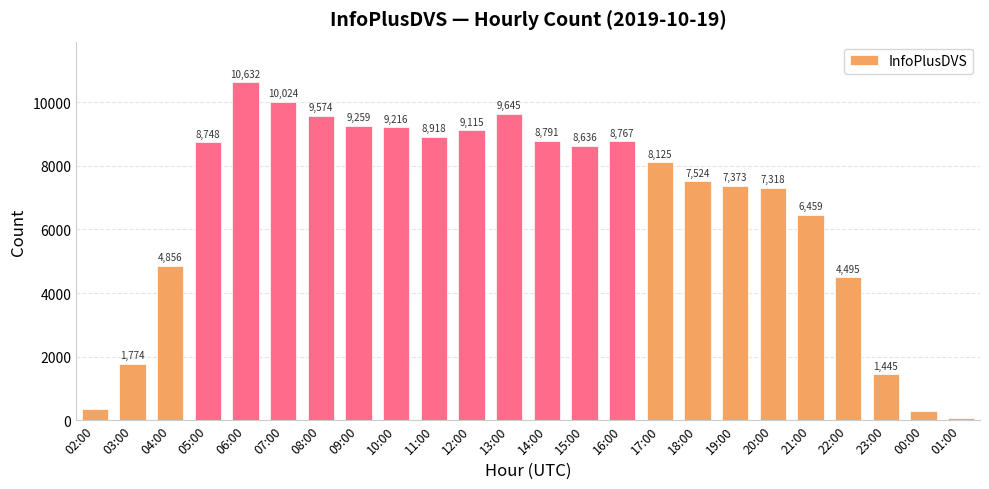

What is the difference between the second highest and second lowest values?

9734